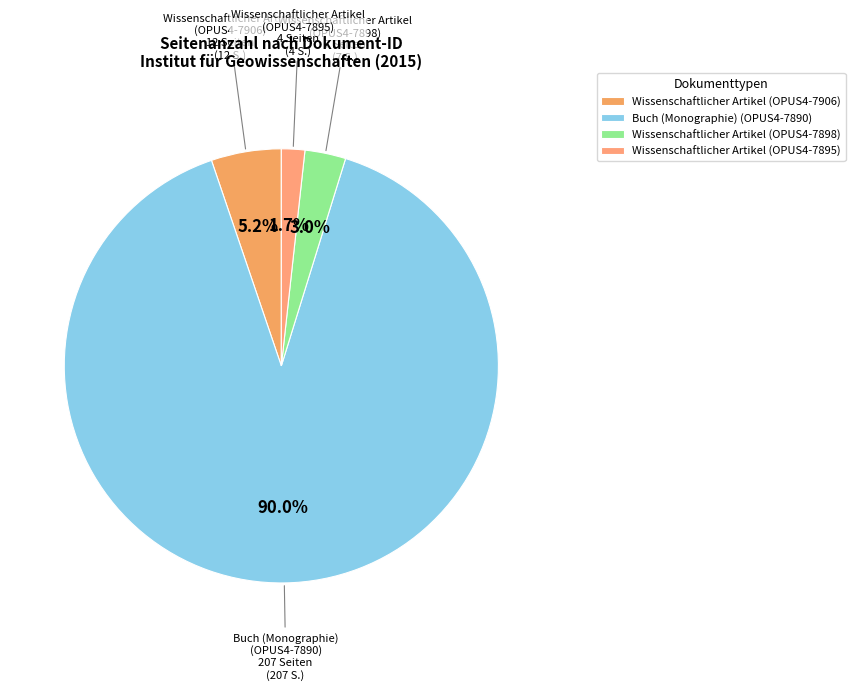

Count the number of slices in the pie.

4